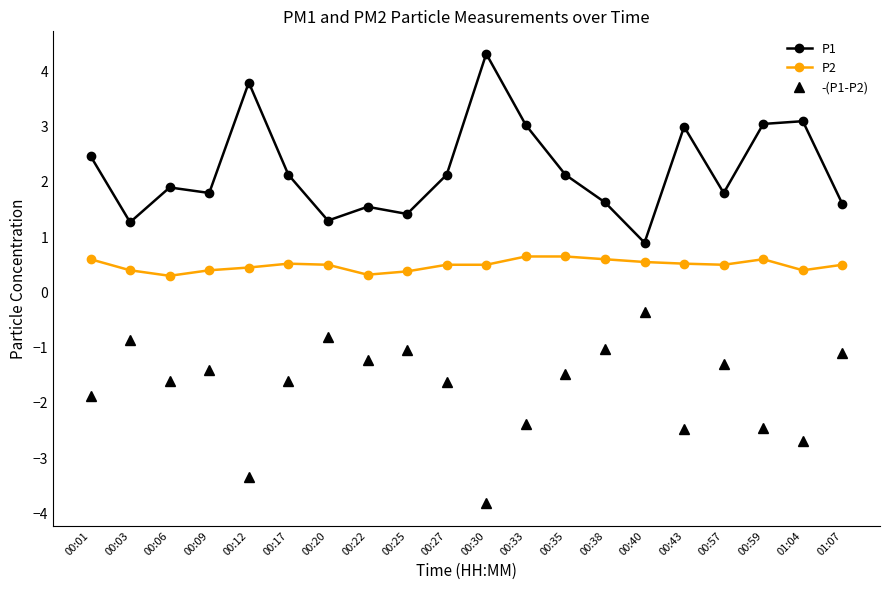

What is the maximum value for P1?

4.3